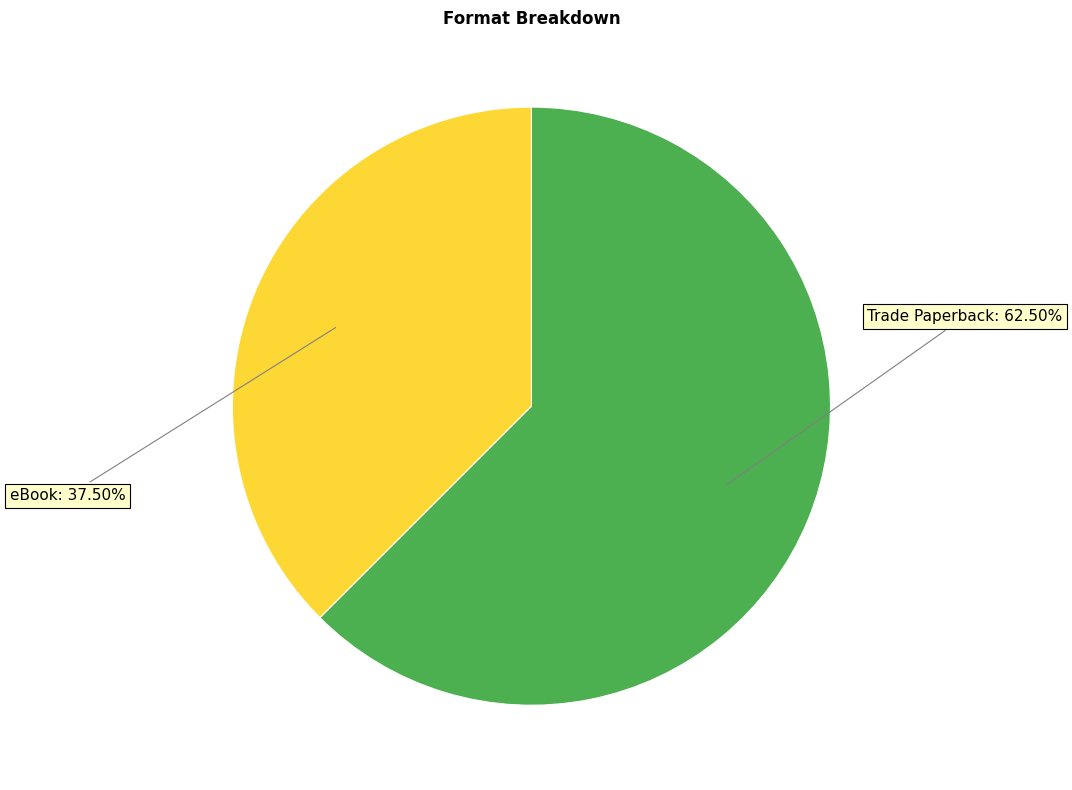

Is there any slice that represents more than half of the pie?

Yes